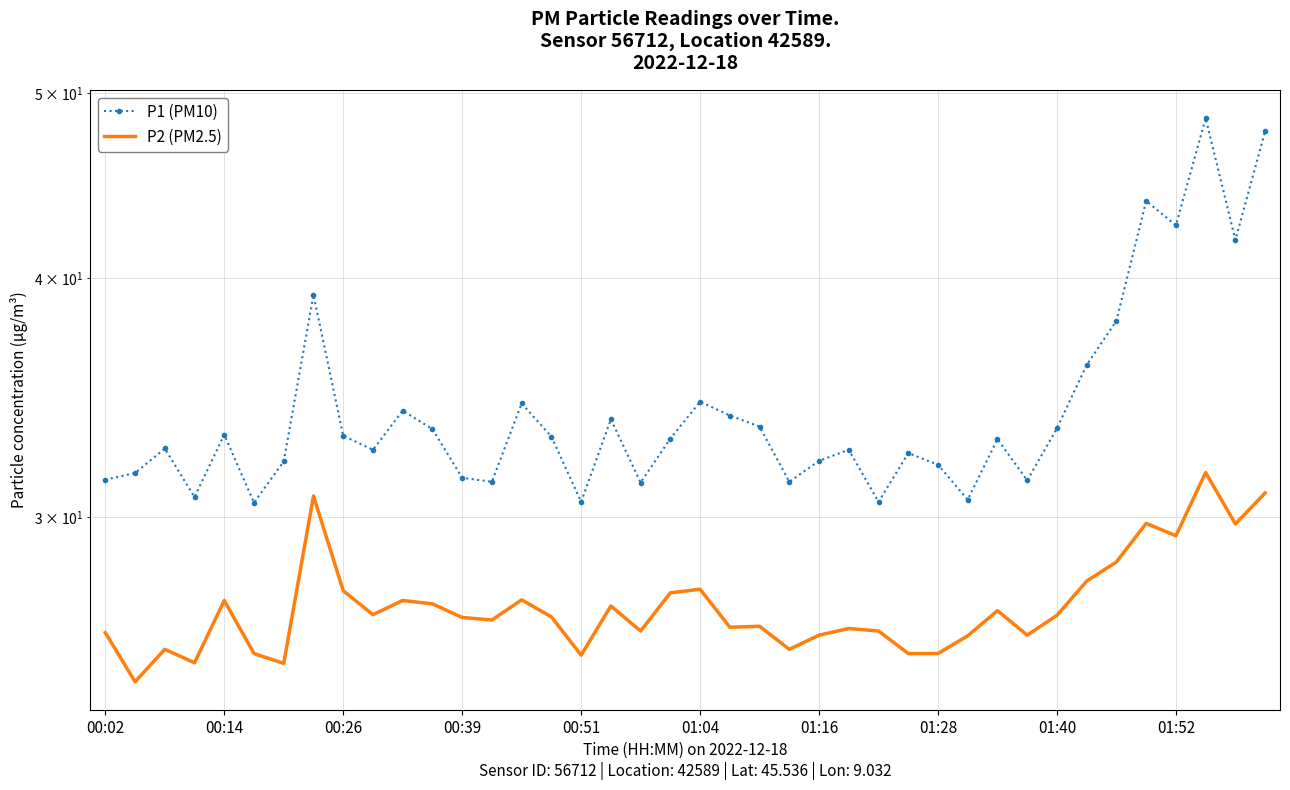

What is the total value across all series at 18?

57.4